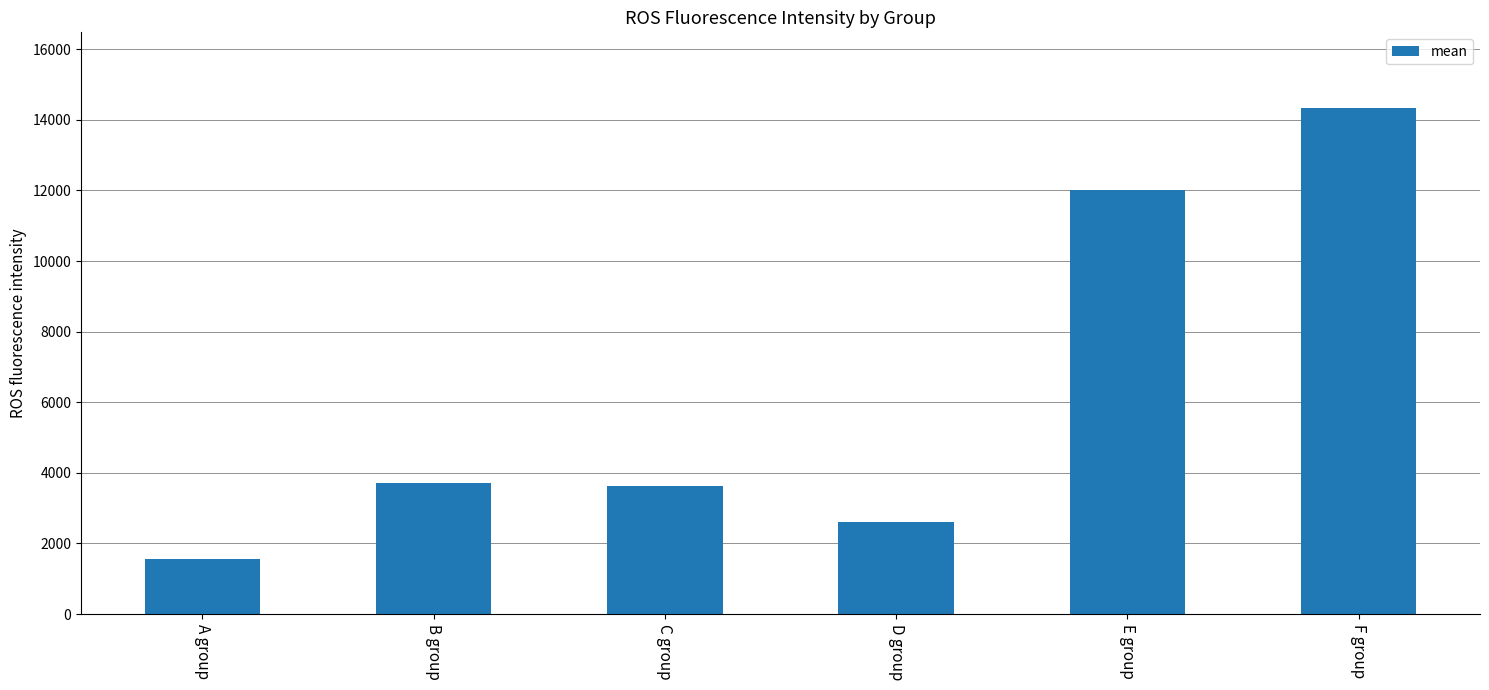

Approximately how many times larger is the value at F group compared to B group?

3.8